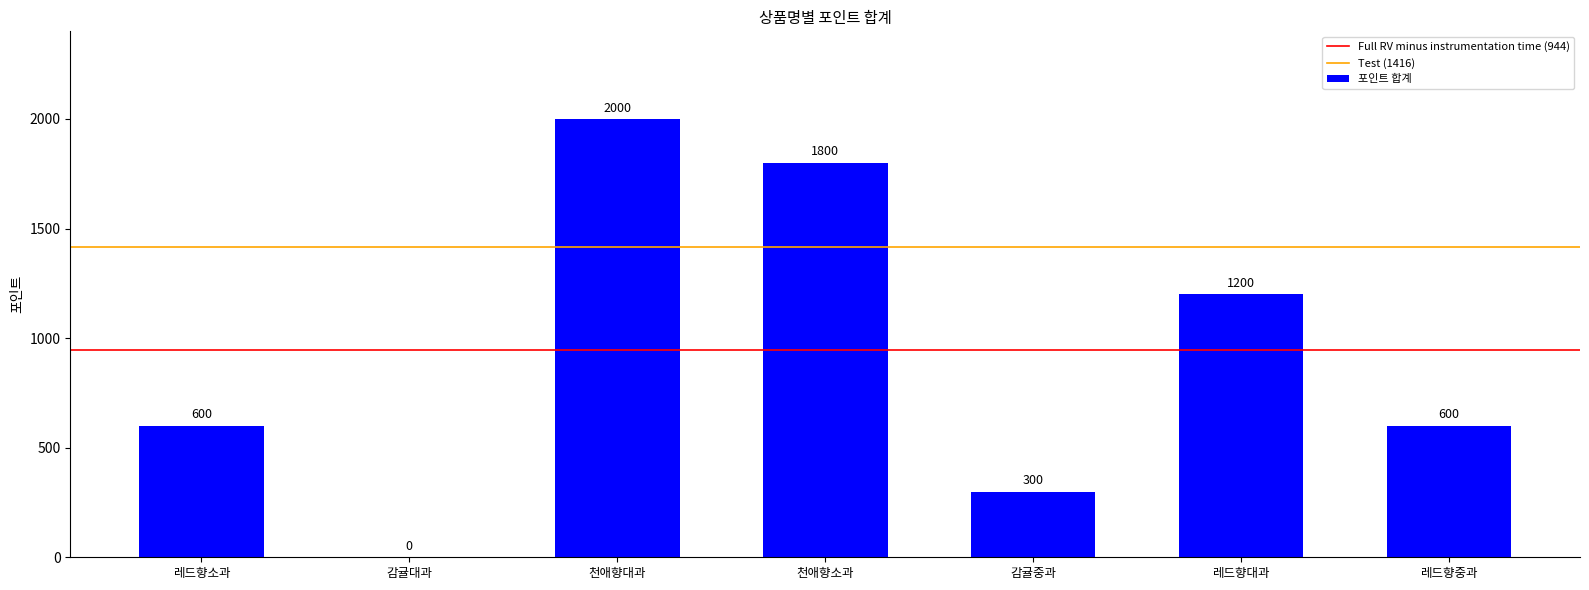

What is the greatest value displayed?

2000